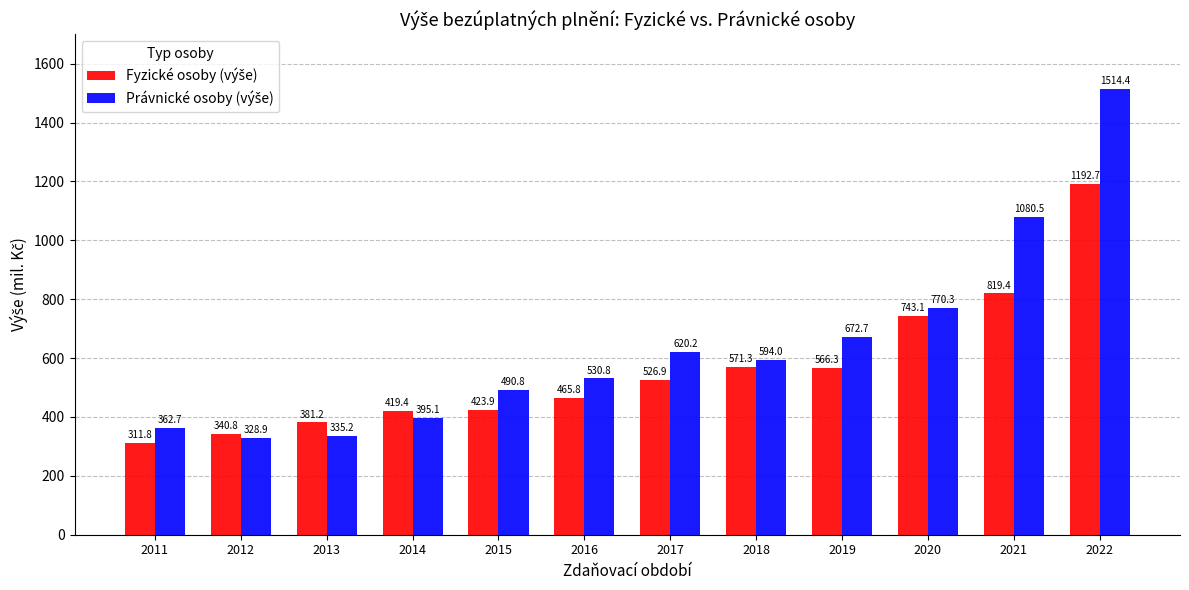

What is the spread (max minus min) of values at 2017?

93.3